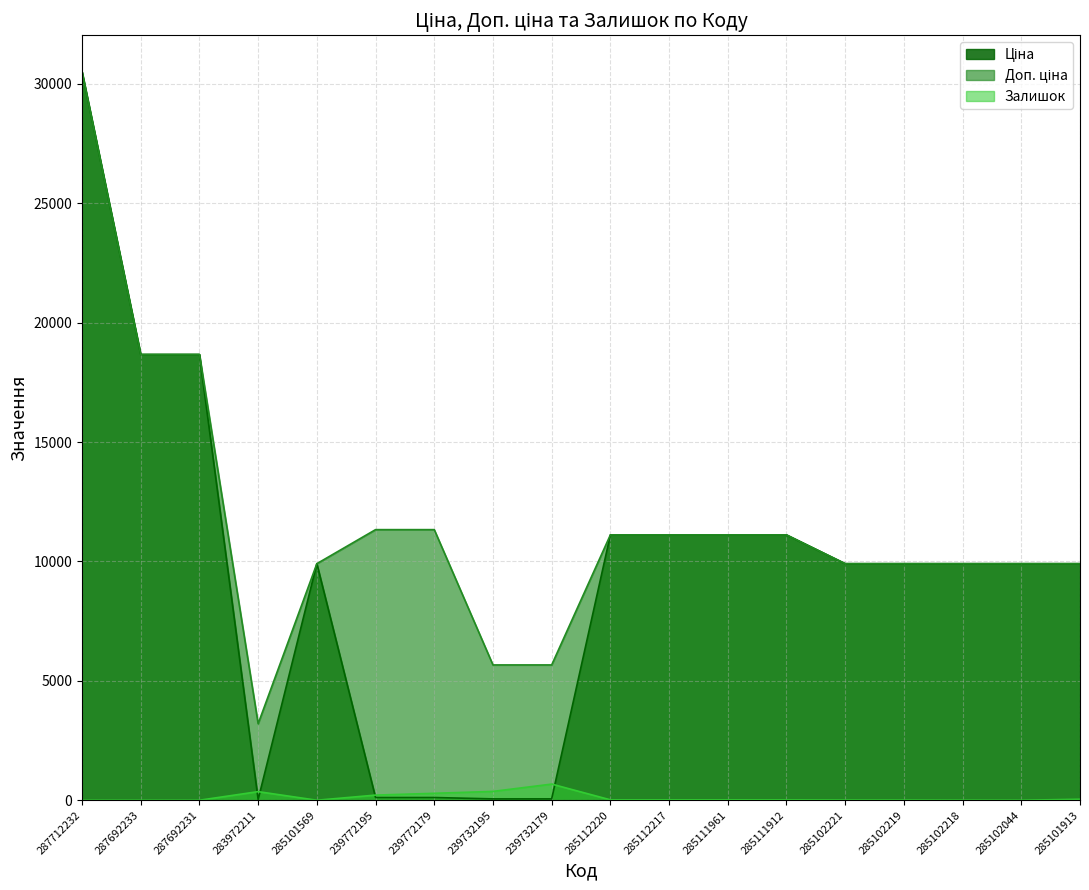

What is the label of the 2nd point from the left?

287692233